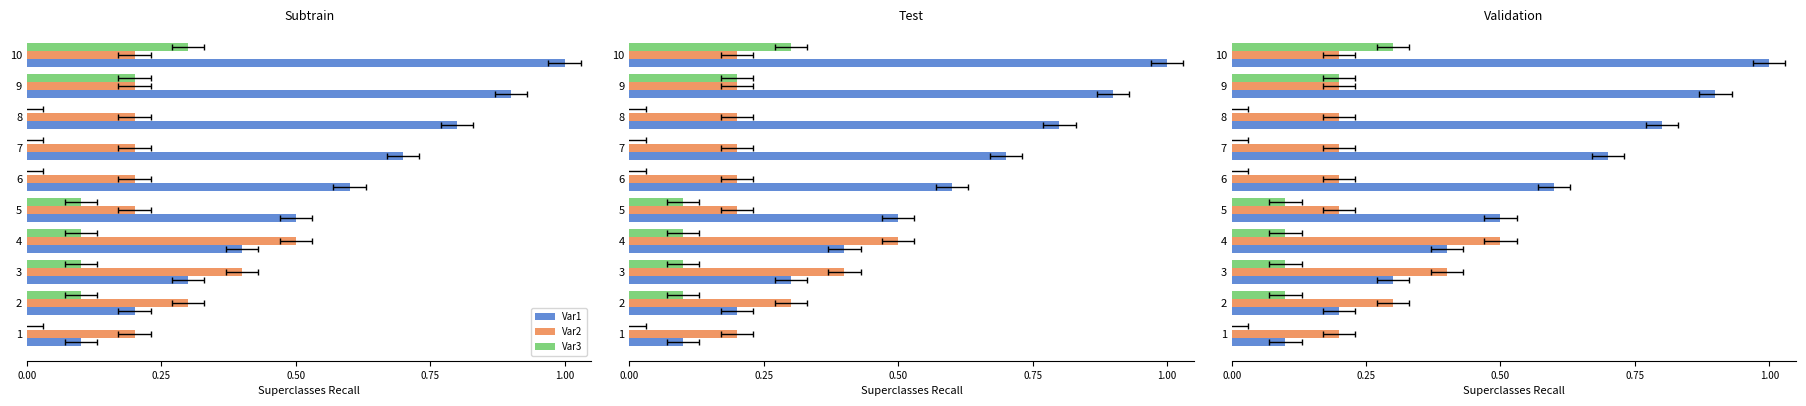

Between 4 and 5, which series saw the biggest shift?

Var2